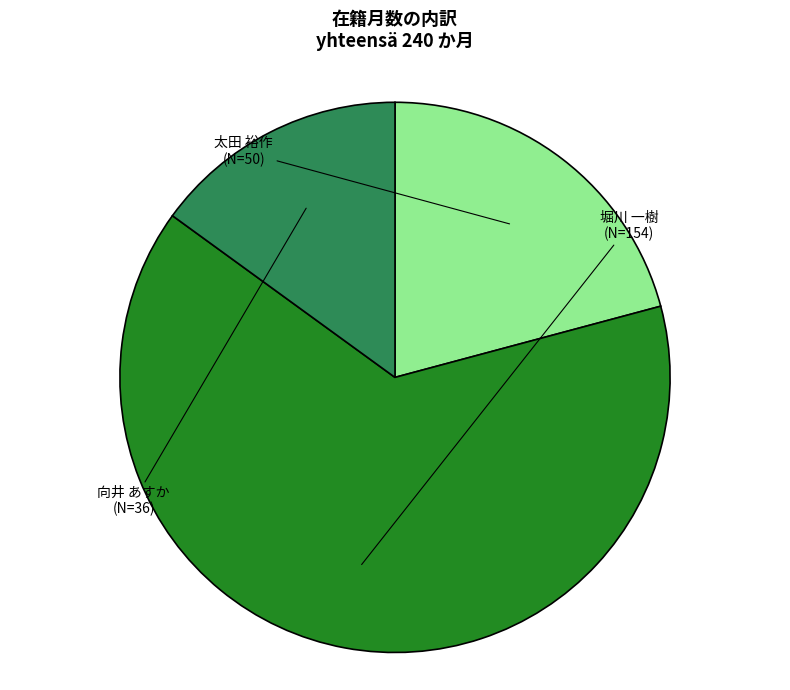

Which category has the smallest portion of the pie?

向井 あすか
(EID: 313987)